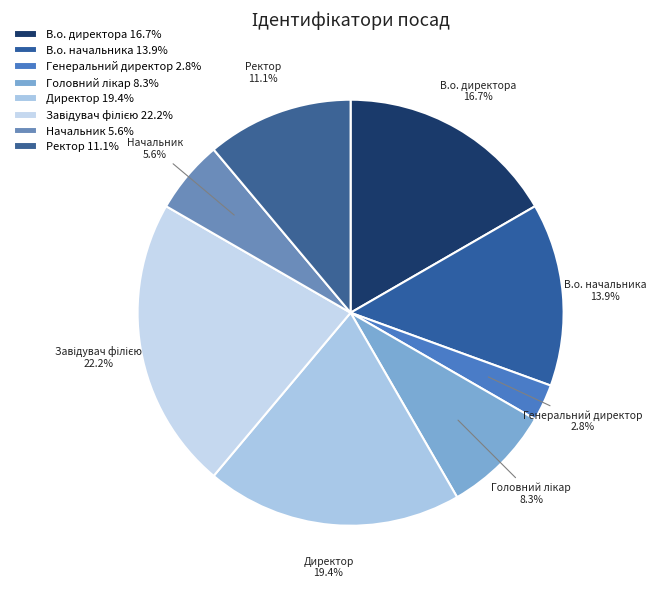

Approximately how many times larger is the value at В.о. начальника compared to Генеральний директор?

5.0